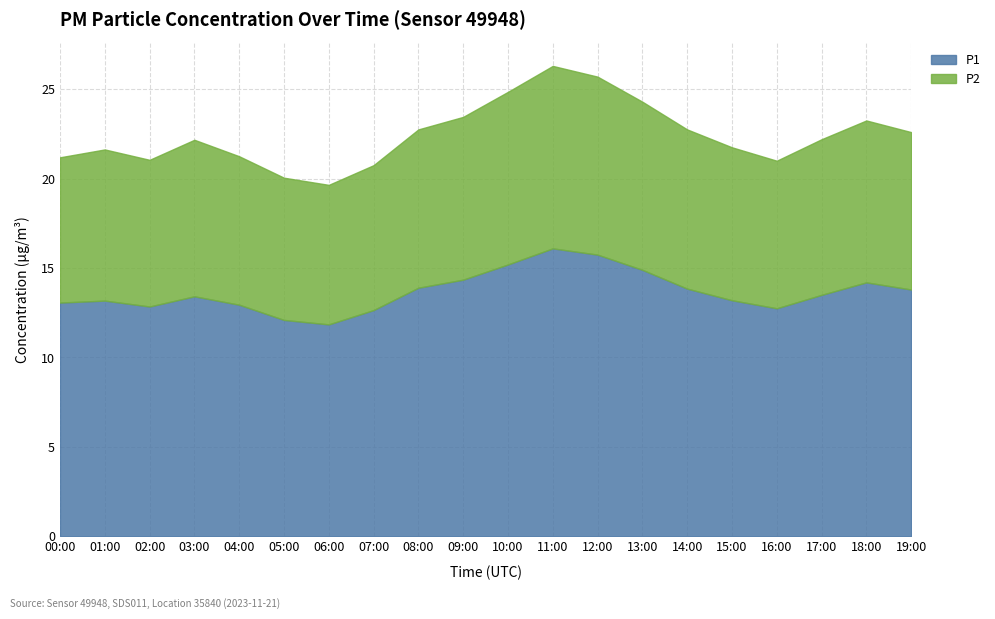

What is the average value of the P2 series?

8.8